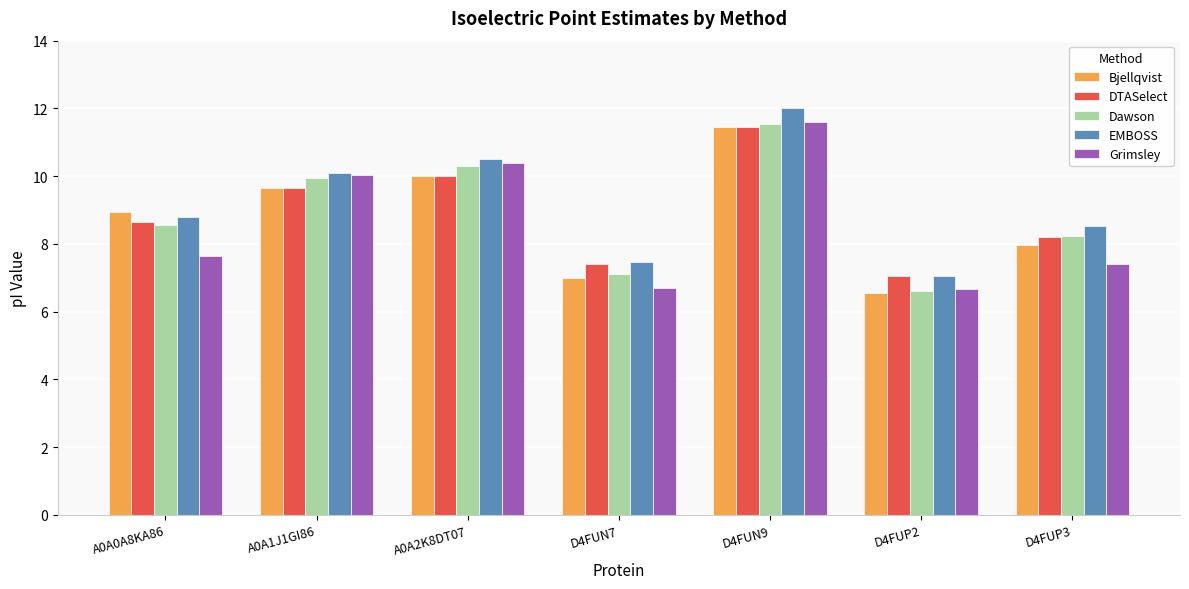

What is the minimum value shown in the chart?

6.6